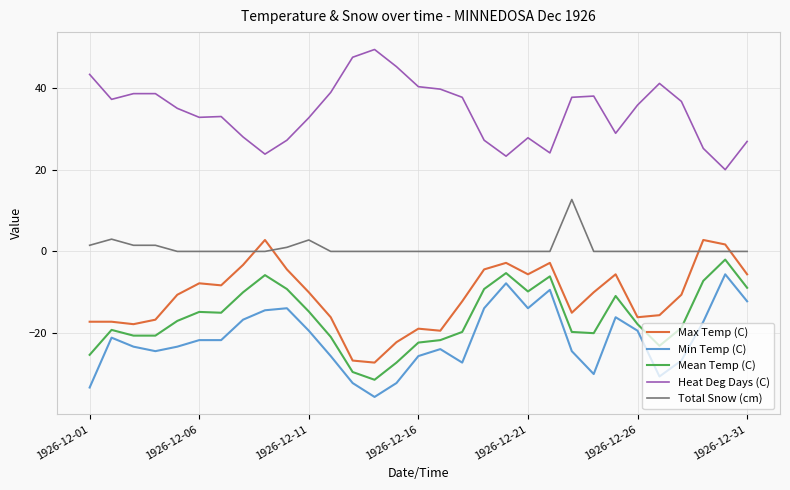

True or false: Total Snow (cm) and Mean Temp (C) cross at least once.

False